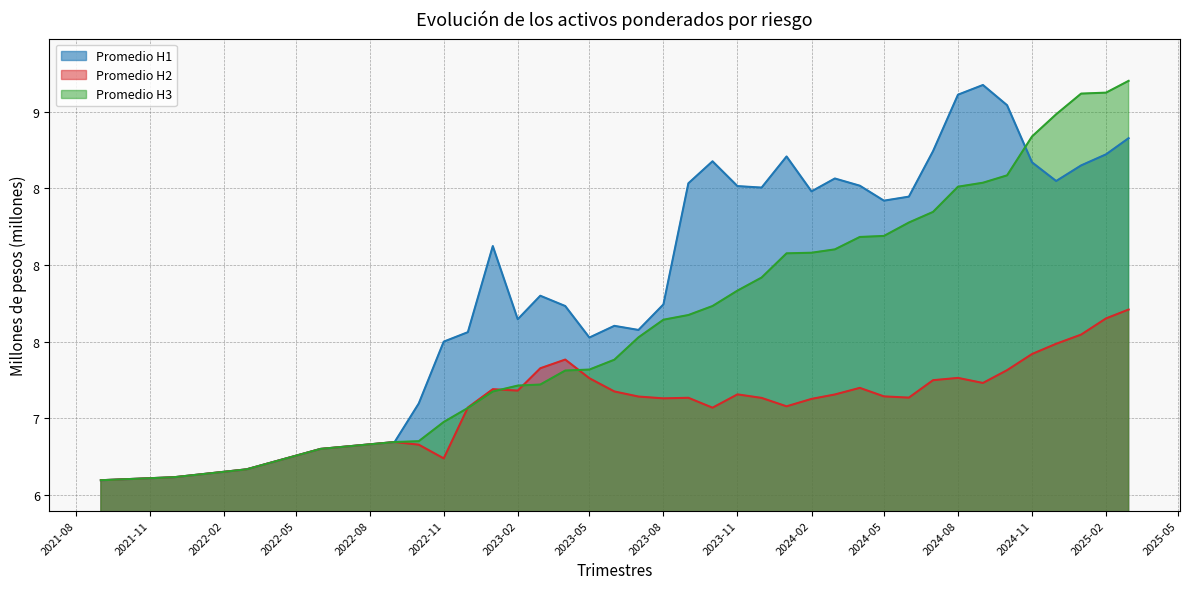

How many data points in Promedio H1 are less than 8?

15